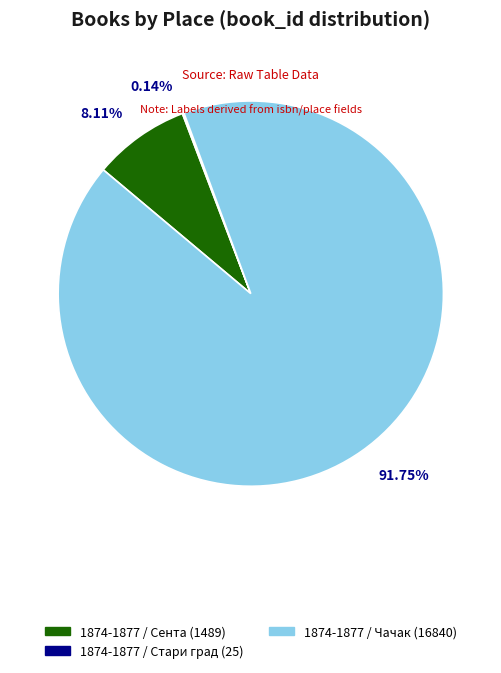

What is the ratio of the value at 1874-1877 / Чачак to the value at 1874-1877 / Сента?

11.3